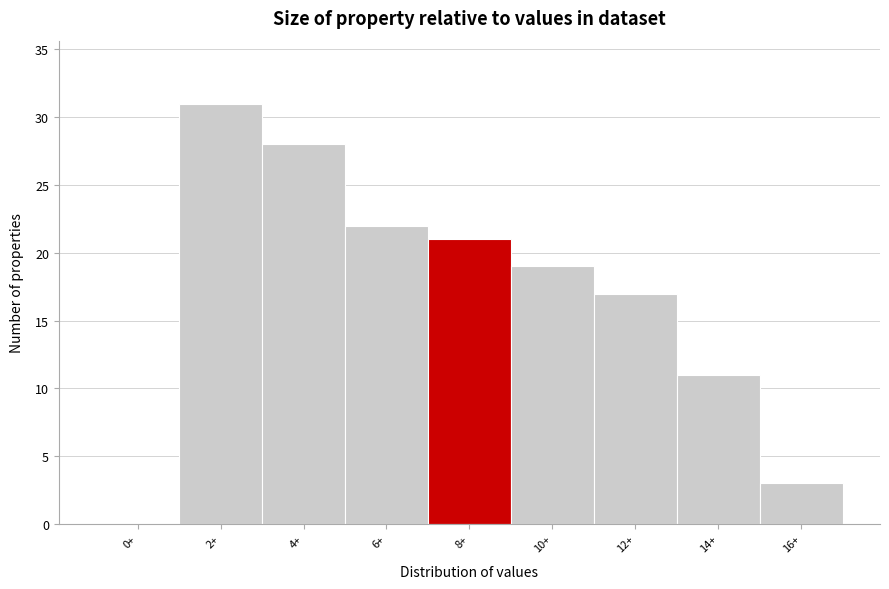

Reading left to right, list all the values displayed in this chart.

0+=0	2+=31	4+=28	6+=22	8+=21	10+=19	12+=17	14+=11	16+=3